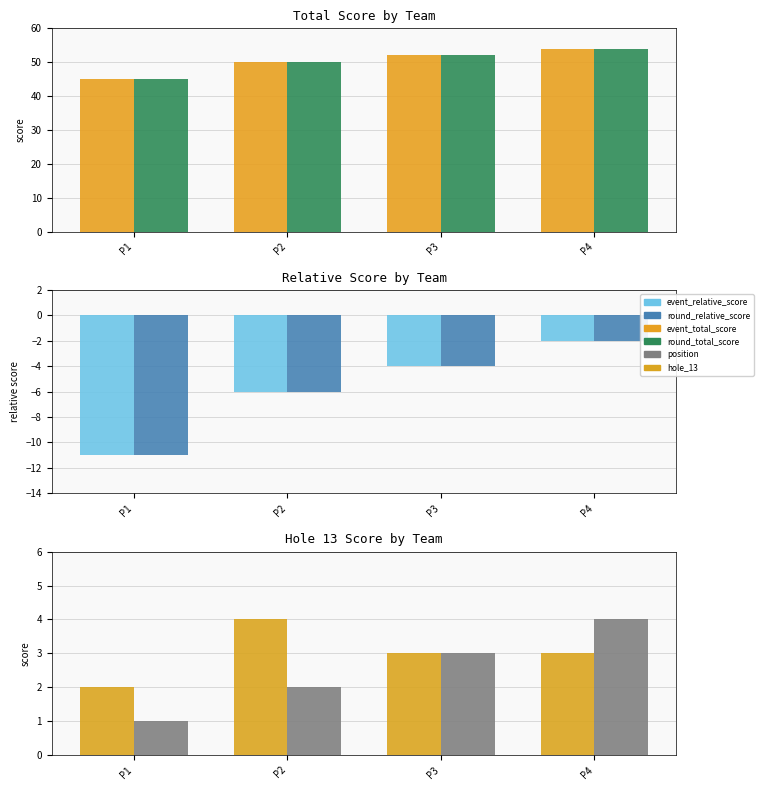

Reading right to left, transcribe all the data shown in this chart.

event_total_score: 54	52	50	45
round_total_score: 54	52	50	45
event_relative_score: -2	-4	-6	-11
round_relative_score: -2	-4	-6	-11
hole_13: 3	3	4	2
position: 4	3	2	1